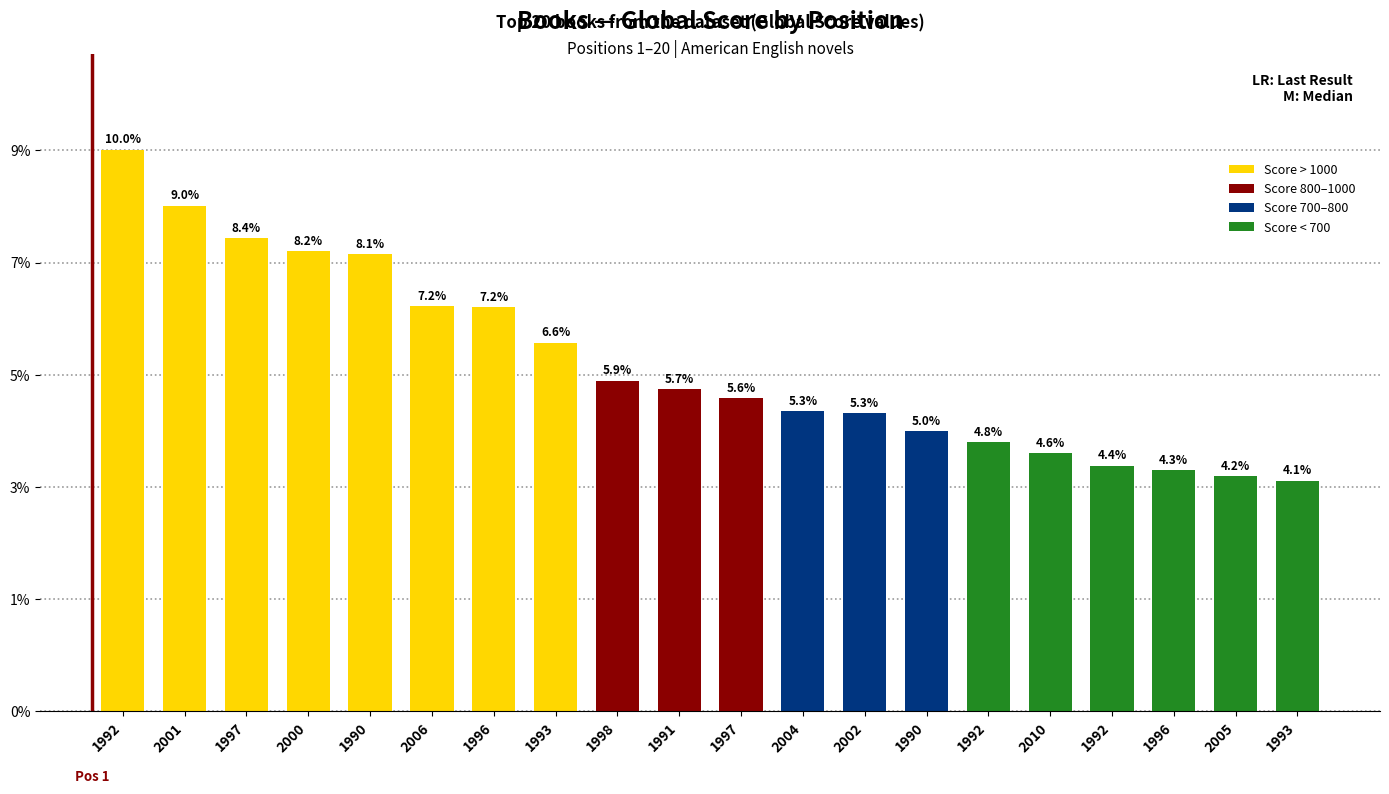

Rank the categories by value from lowest to highest.

1993, 2005, 1996, 1992, 2010, 1992, 1990, 2002, 2004, 1997, 1991, 1998, 1993, 1996, 2006, 1990, 2000, 1997, 2001, 1992